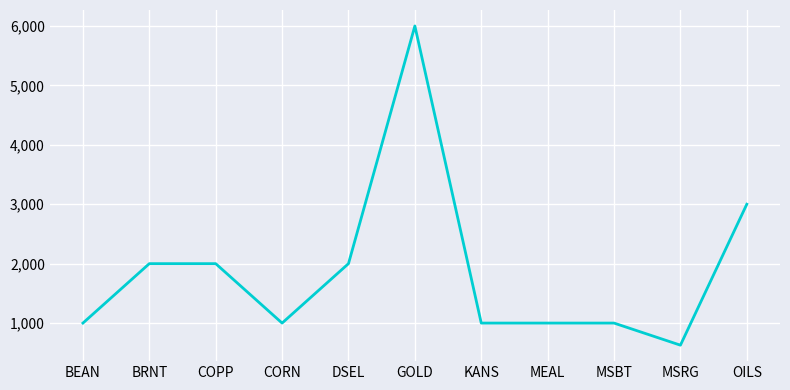

True or false: the data shows 2809 at GOLD.

False